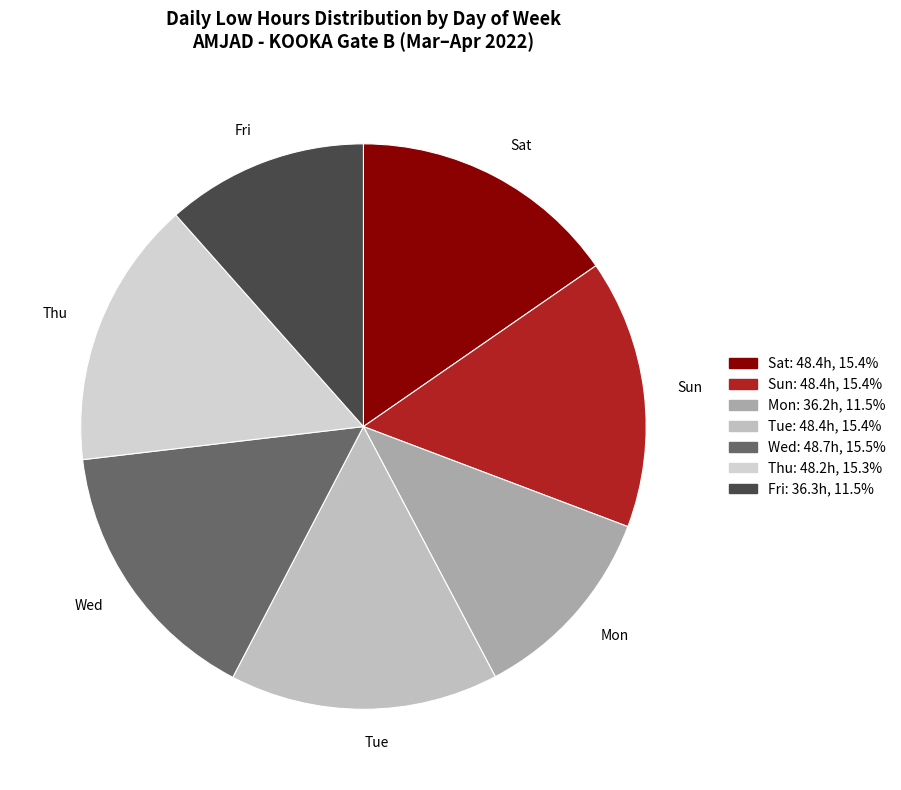

Is there a majority slice in this chart?

No